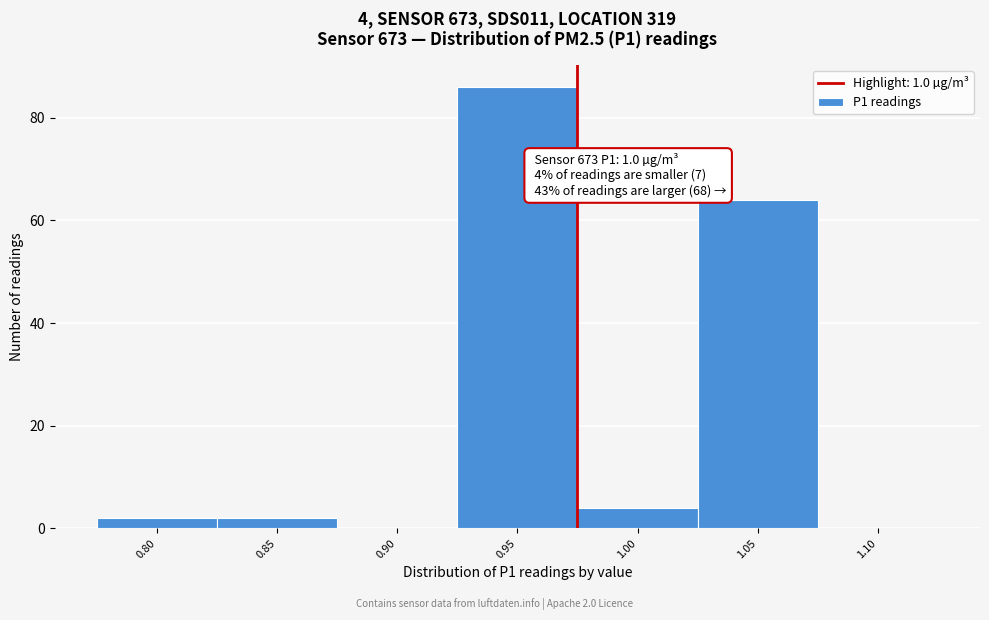

Reading left to right, transcribe all the data shown in this chart.

0.80=2	0.85=2	0.90=0	0.95=86	1.00=4	1.05=64	1.10=0